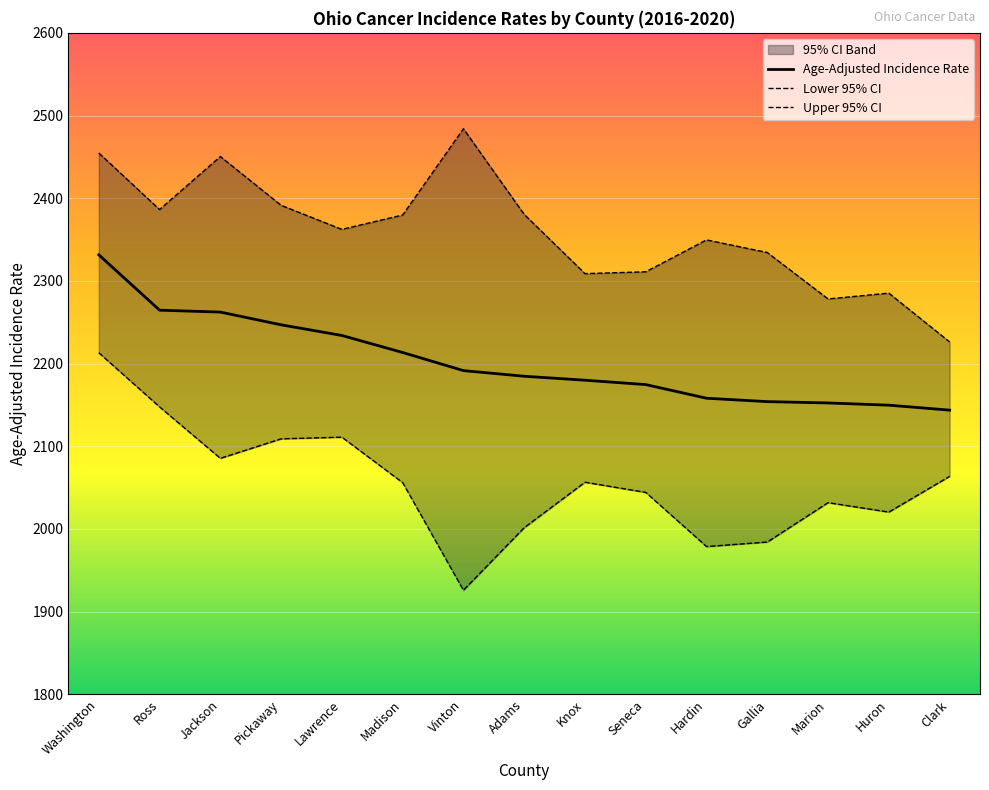

How many values in the Age-Adjusted Incidence Rate series exceed 2184?

8